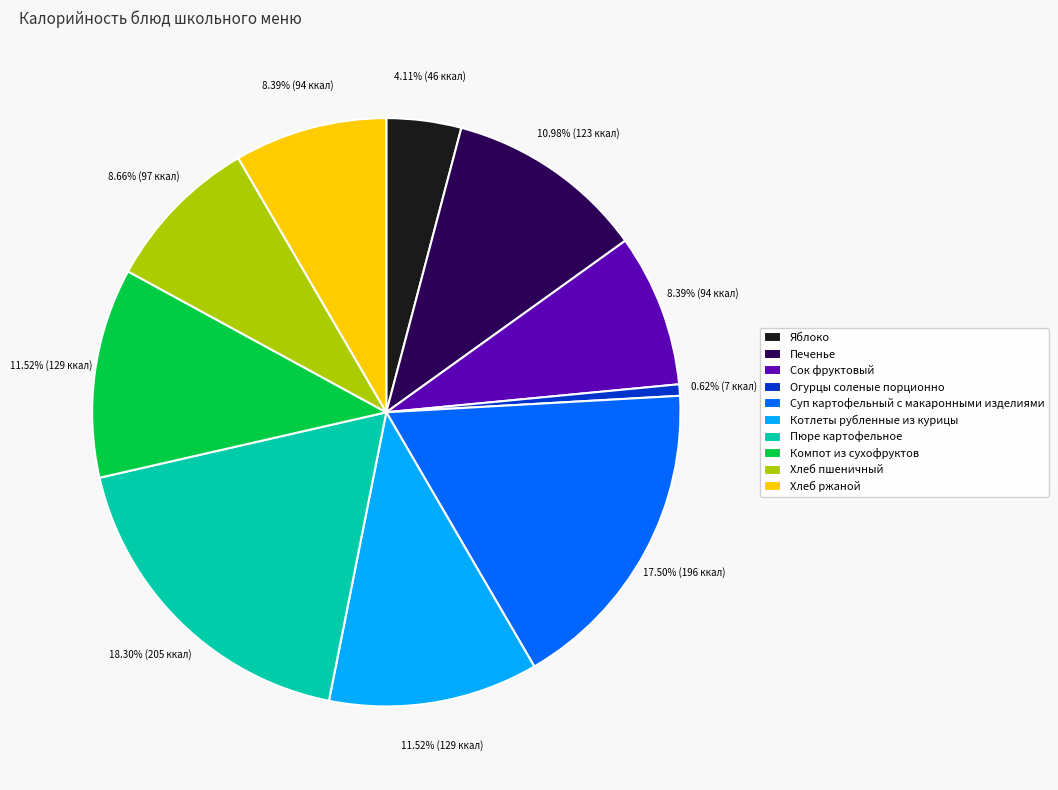

Approximately how many times larger is the value at Пюре картофельное compared to Котлеты рубленные из курицы?

1.6